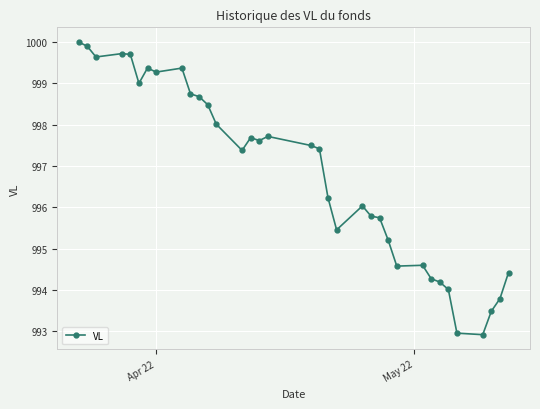

How many data points does each series have?

35